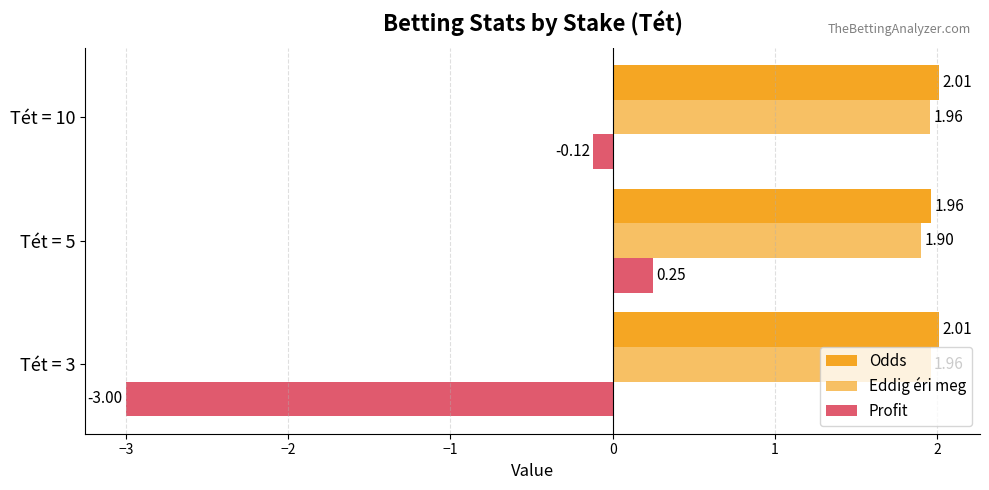

What is the average value of the Profit series?

-1.0